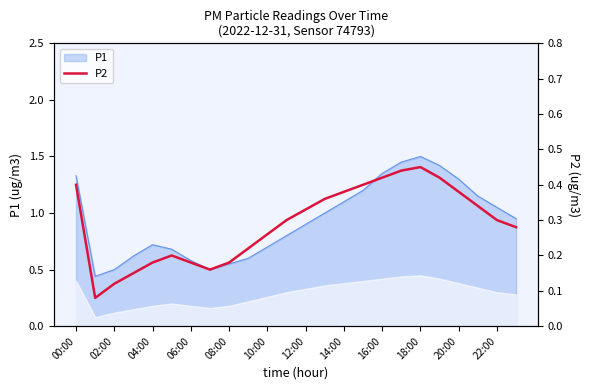

At which label does P1 reach its peak?

18:00